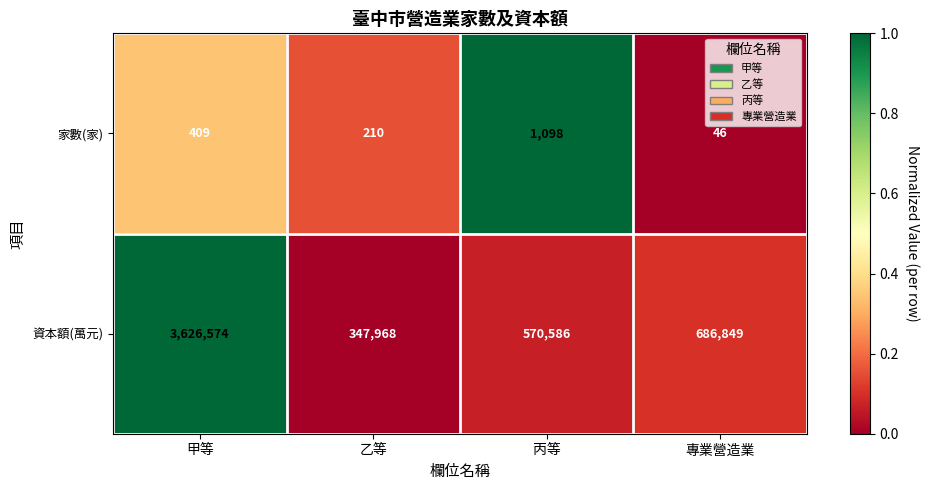

Rank the categories by 資本額(萬元) value from lowest to highest.

乙等, 丙等, 專業營造業, 甲等